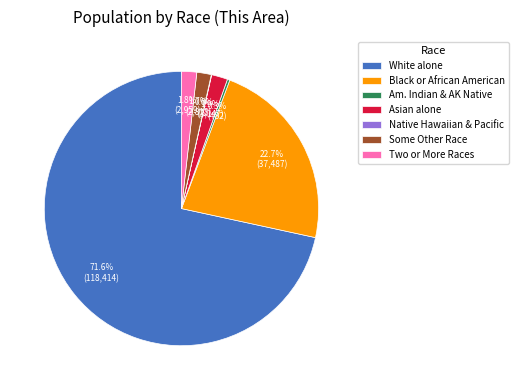

Between Black or African American and Am. Indian & AK Native, which is larger?

Black or African American